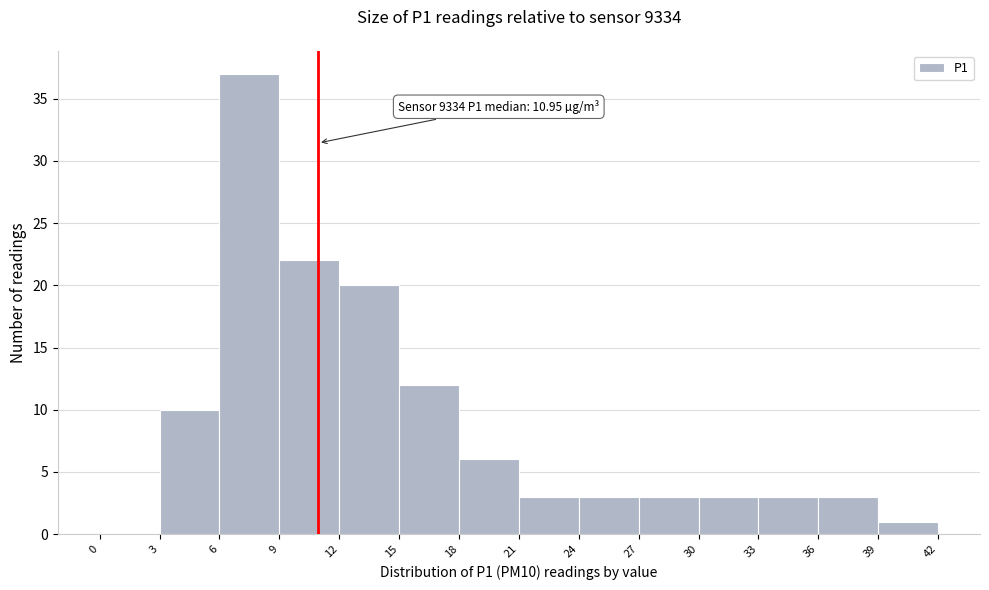

Which range on the x-axis has the tallest bar?

6 to 9